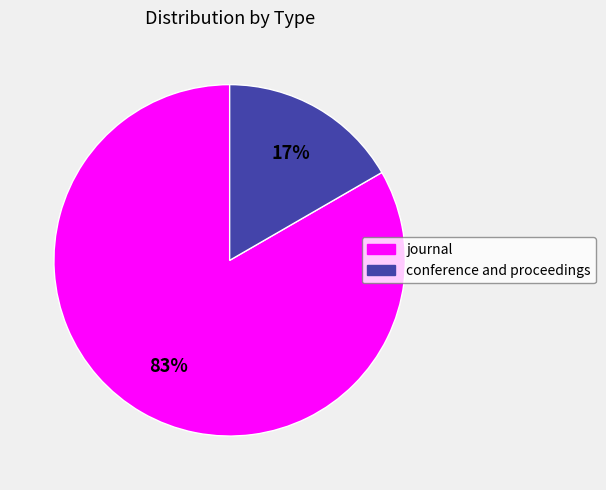

To the nearest percent, what percentage of the pie is journal?

83%